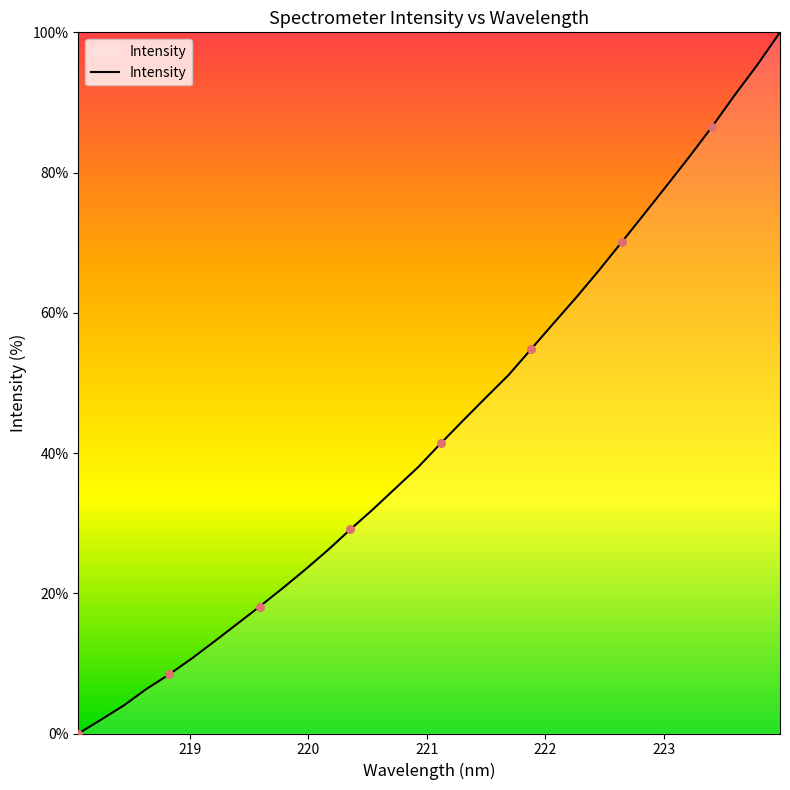

What is the difference between the maximum and minimum values?

100.0